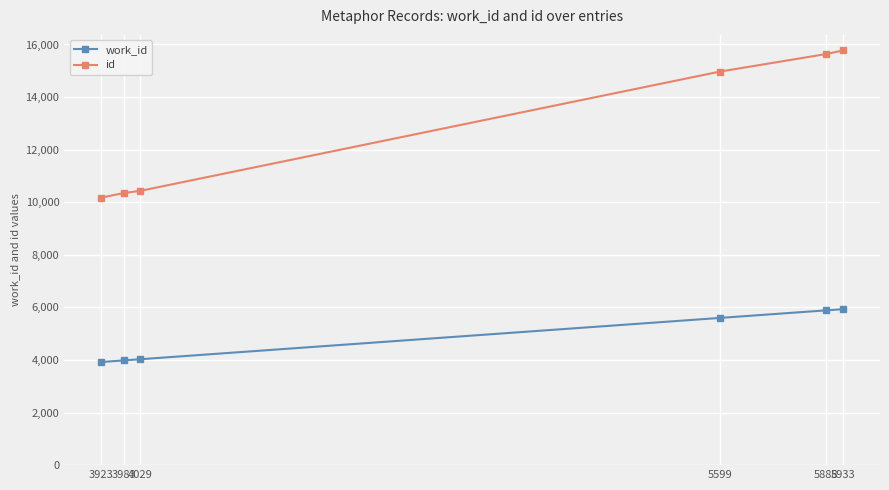

Rank the series by their average value, from highest to lowest.

id, work_id